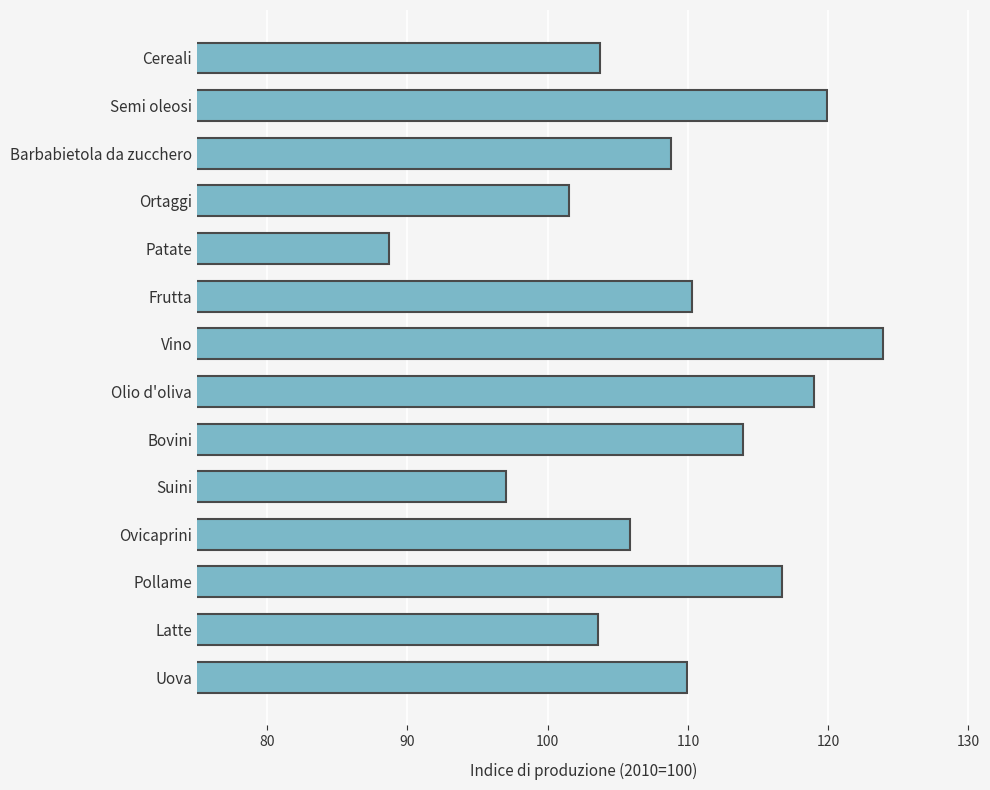

How many data points does each series have?

14